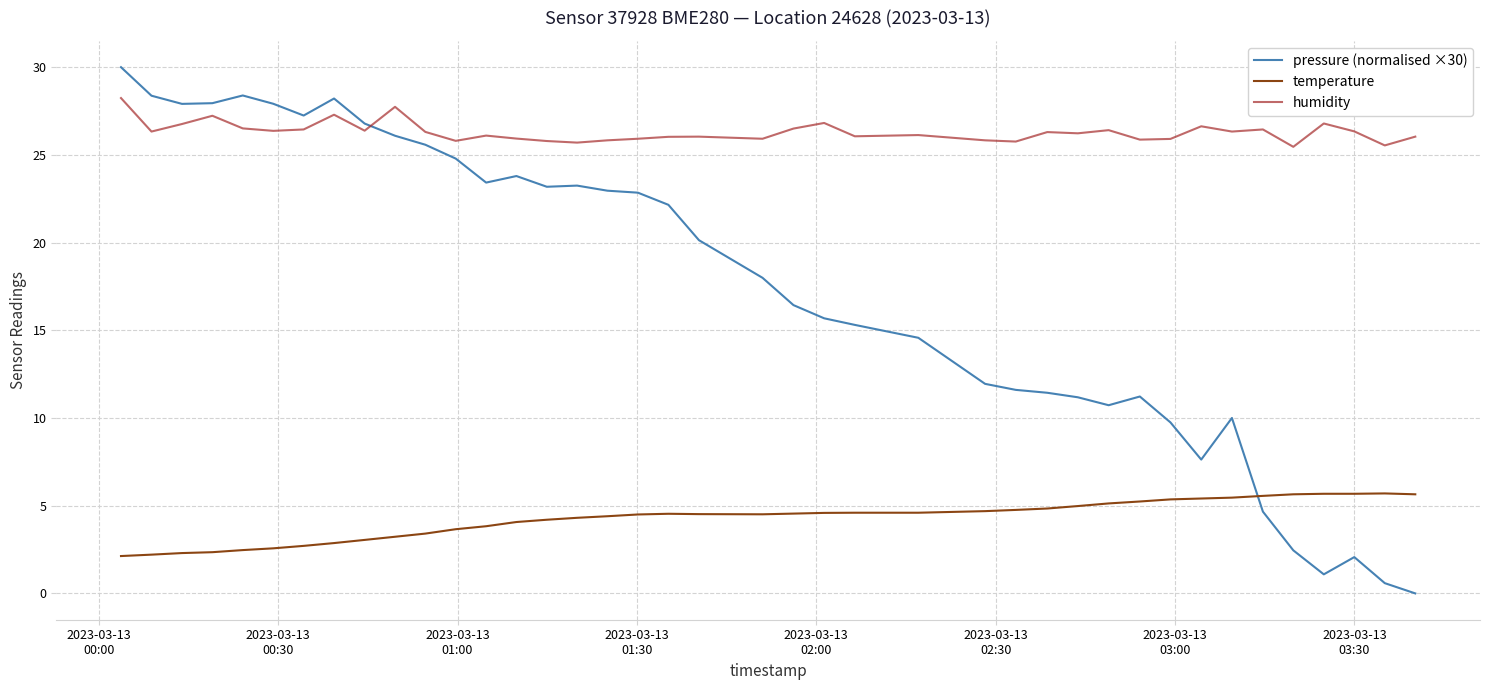

What is the difference between the maximum and minimum values in the temperature series?

3.6